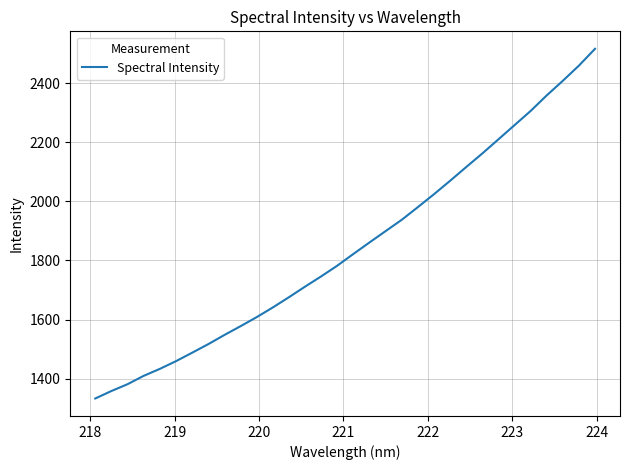

What is the smallest value displayed?

1333.3